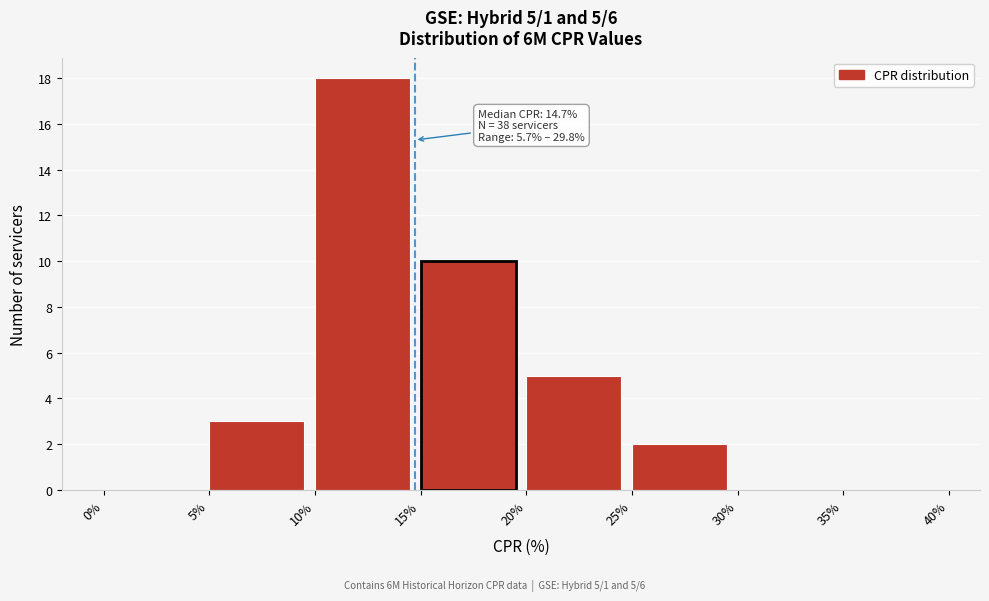

Which range on the x-axis has the tallest bar?

10% to 15%